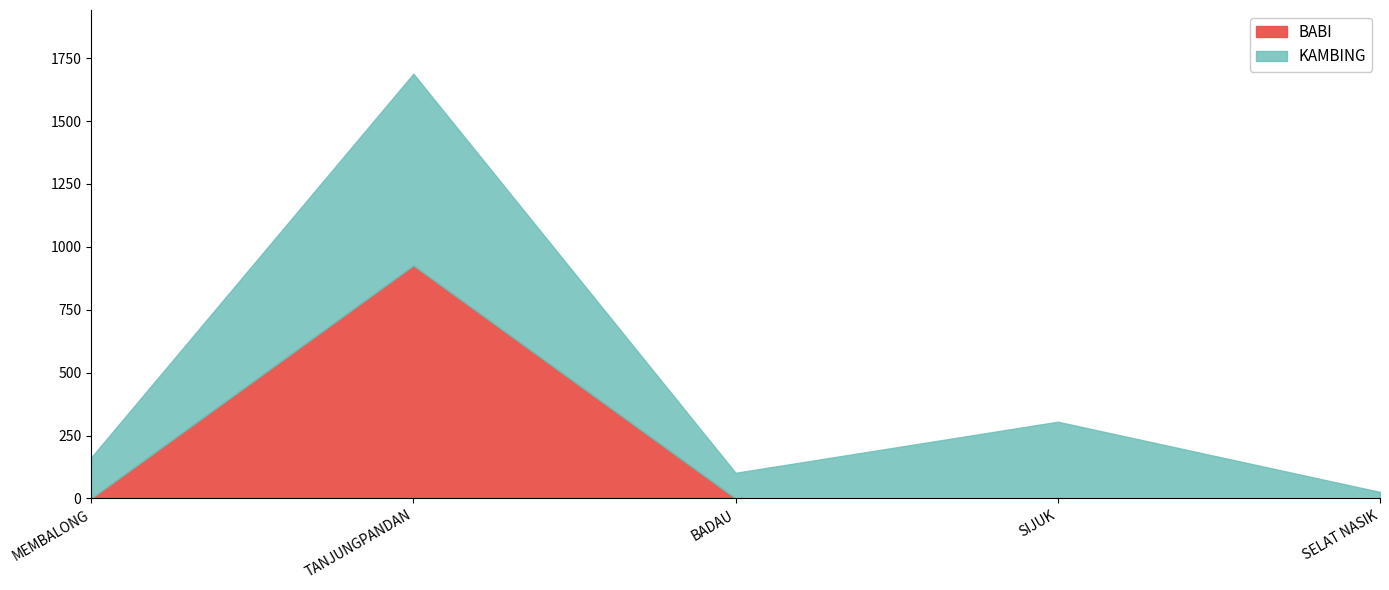

What is the difference between the maximum and minimum values in the BABI series?

926